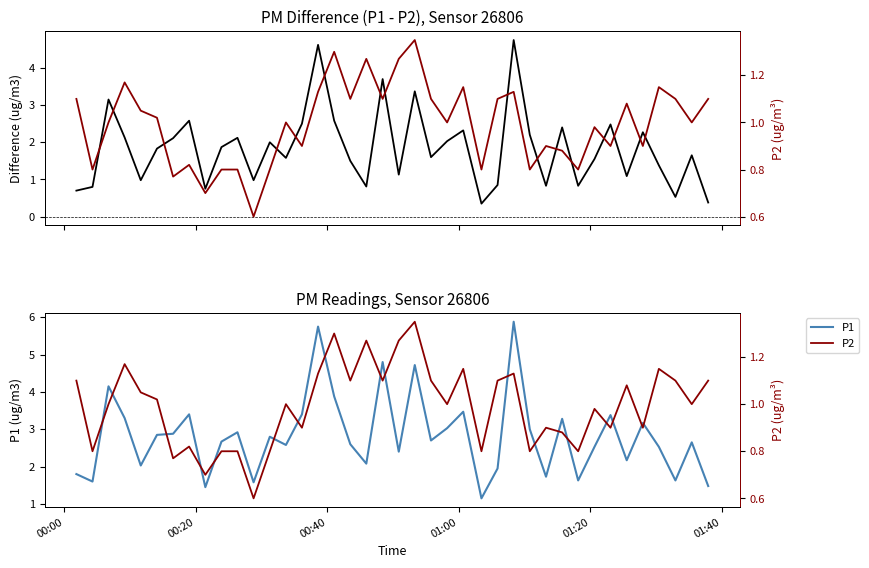

The P2 series shows 1.7 at 37. True or false?

False